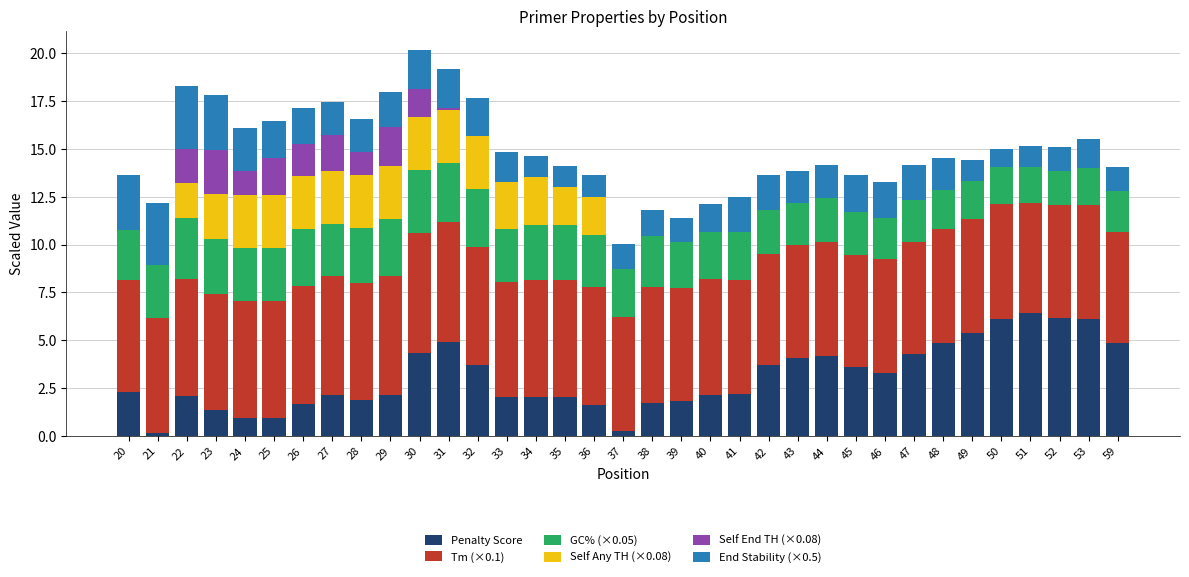

What is the total value across all series at 35?

14.1